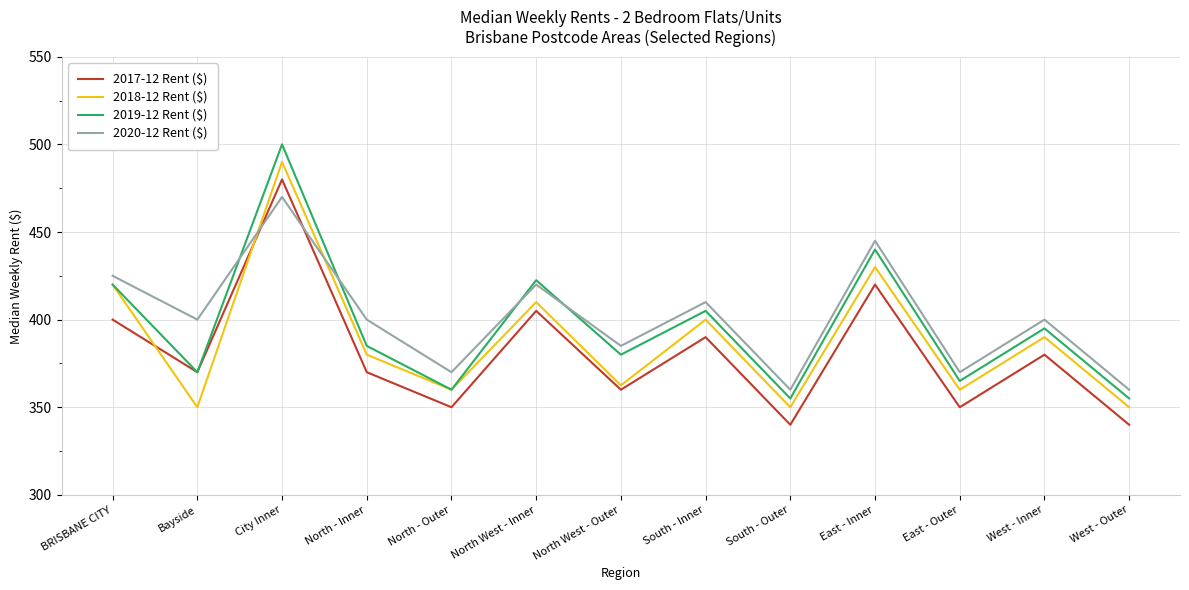

What is the difference between the highest and lowest values at North West - Outer?

25.0